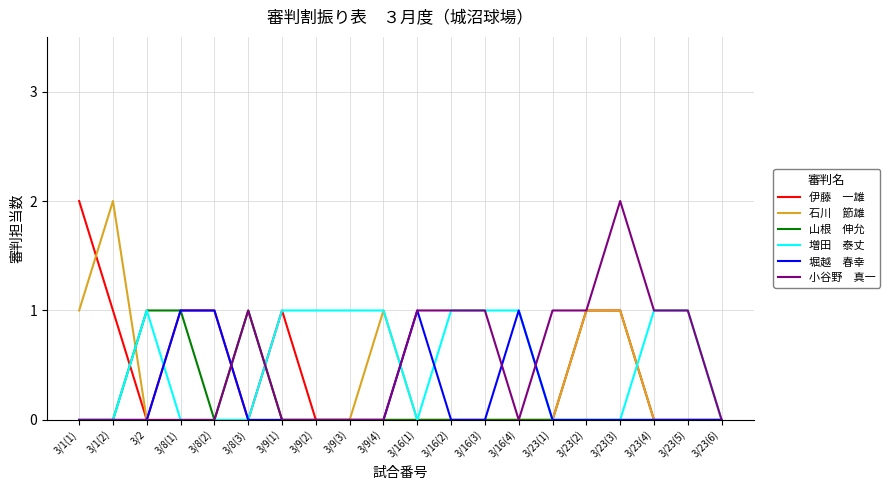

At which category is the sum across all series the highest?

3/23(3)